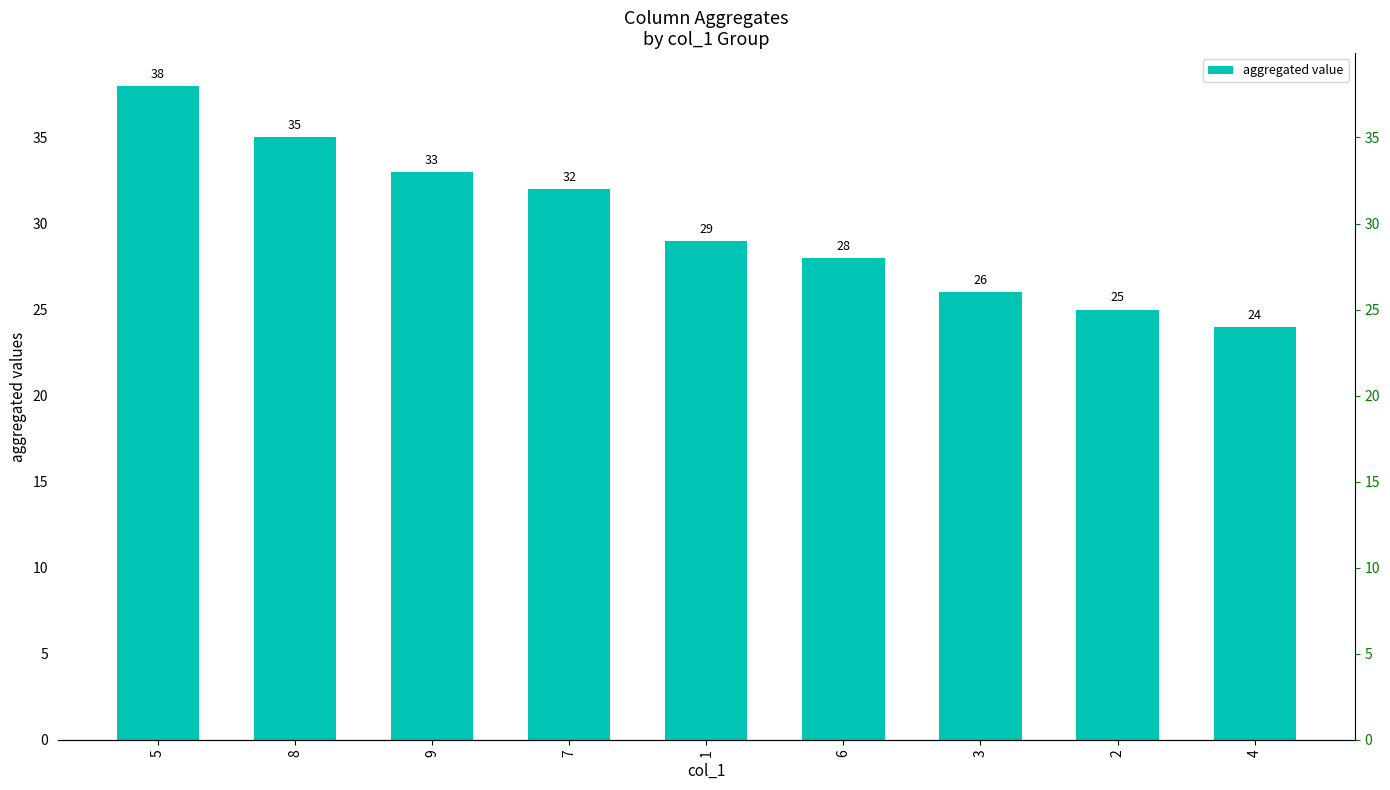

Count the number of categories in the chart.

9